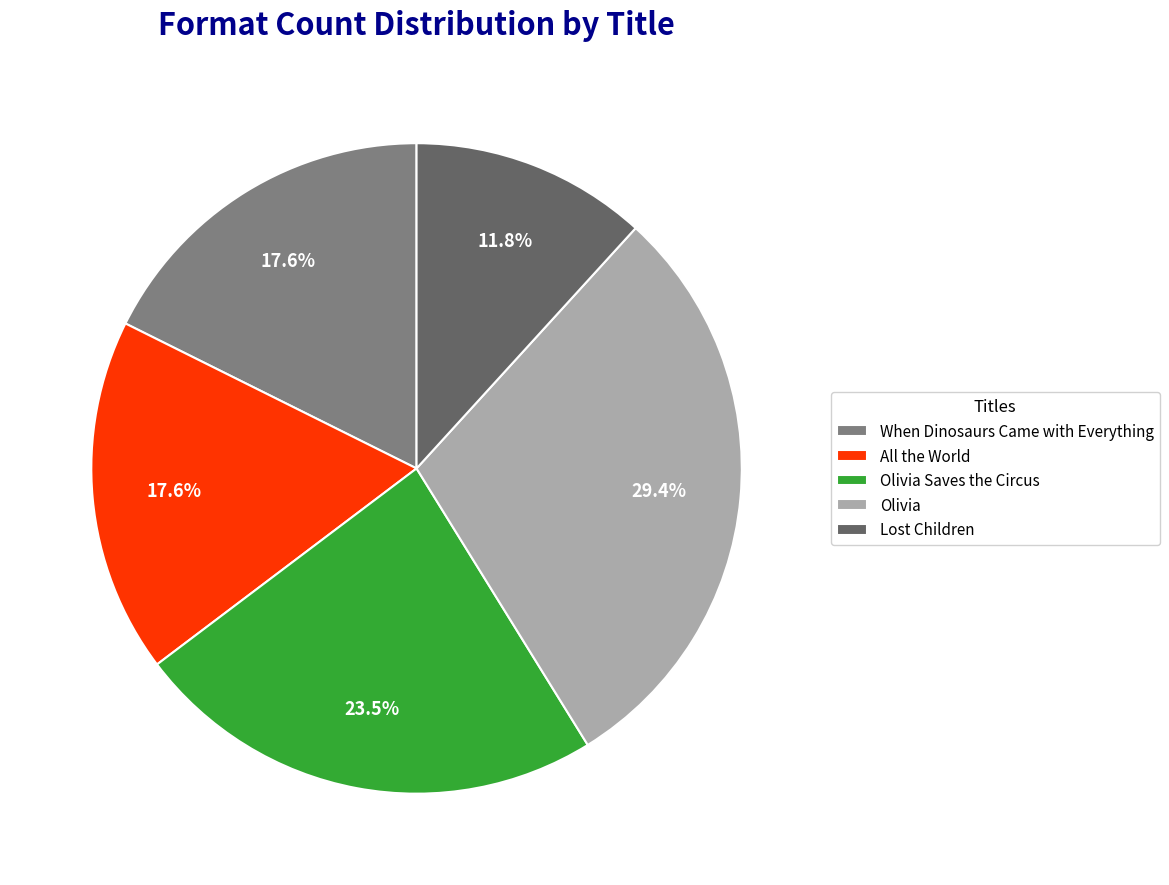

Approximately how many times larger is the value at When Dinosaurs Came with Everything compared to All the World?

1.0